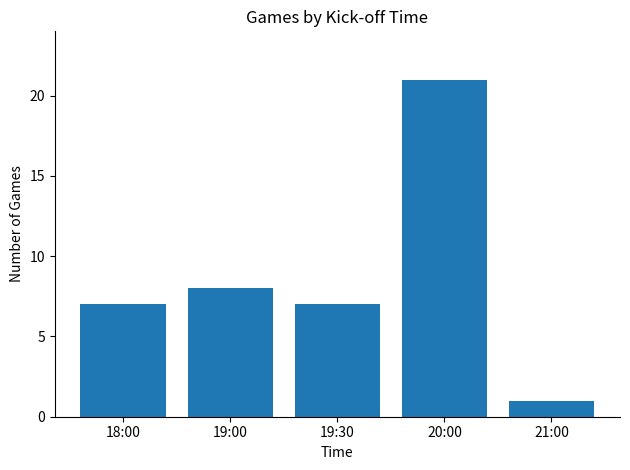

Which category has the highest value across all series?

20:00